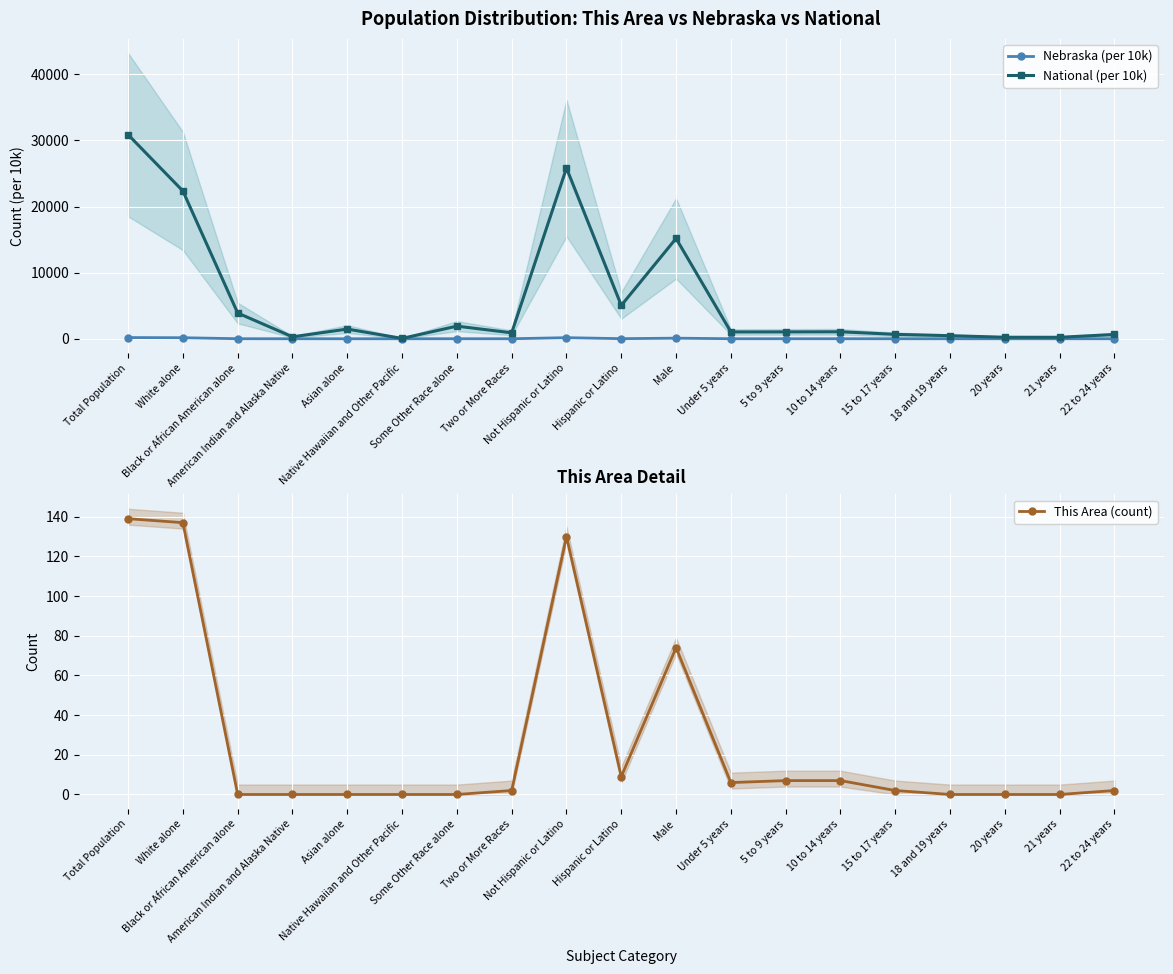

Which category has the lowest value in the National (per 10k) series?

Native Hawaiian and Other Pacific